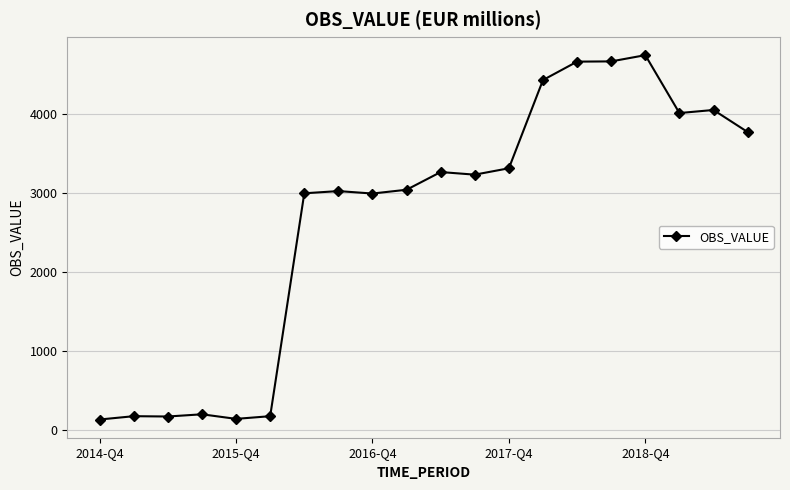

What is the value of the 9th point from the left?

2988